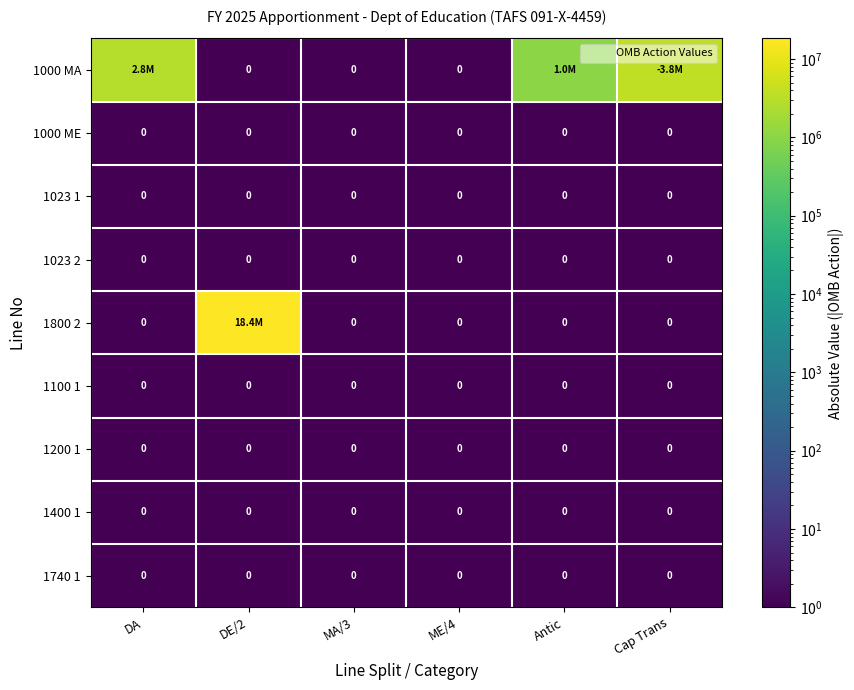

At which category does the chart reach its peak across all series?

DE/2